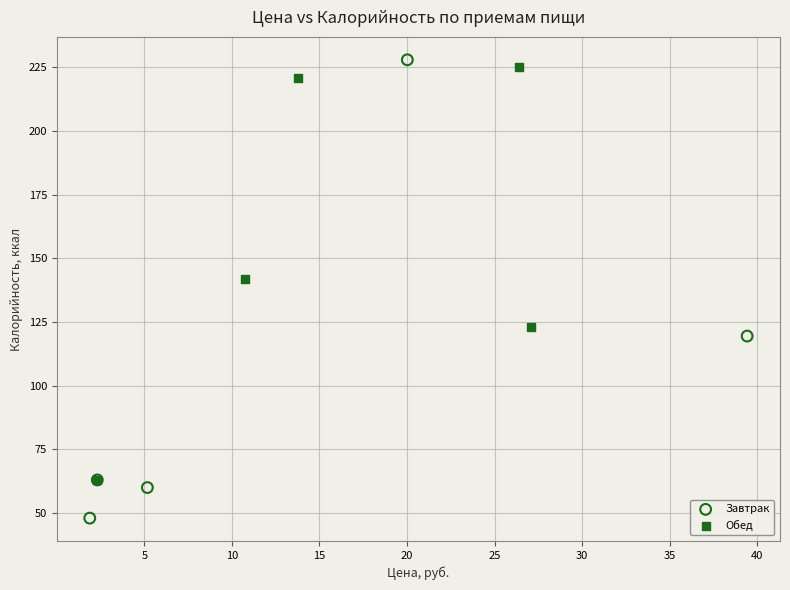

Which series has the largest Y range (max minus min)?

Завтрак